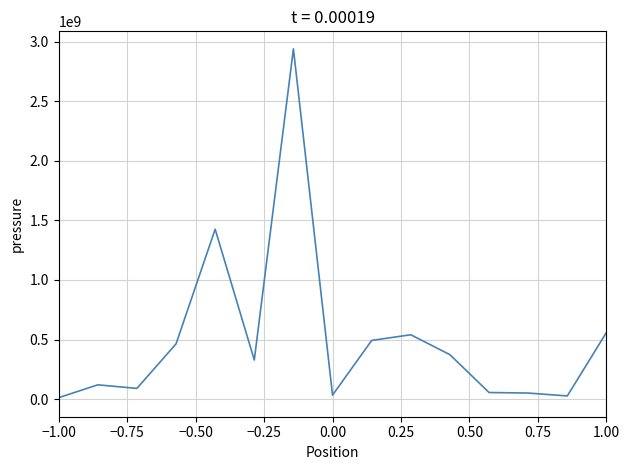

What is the difference between the maximum and minimum values?

2926175740